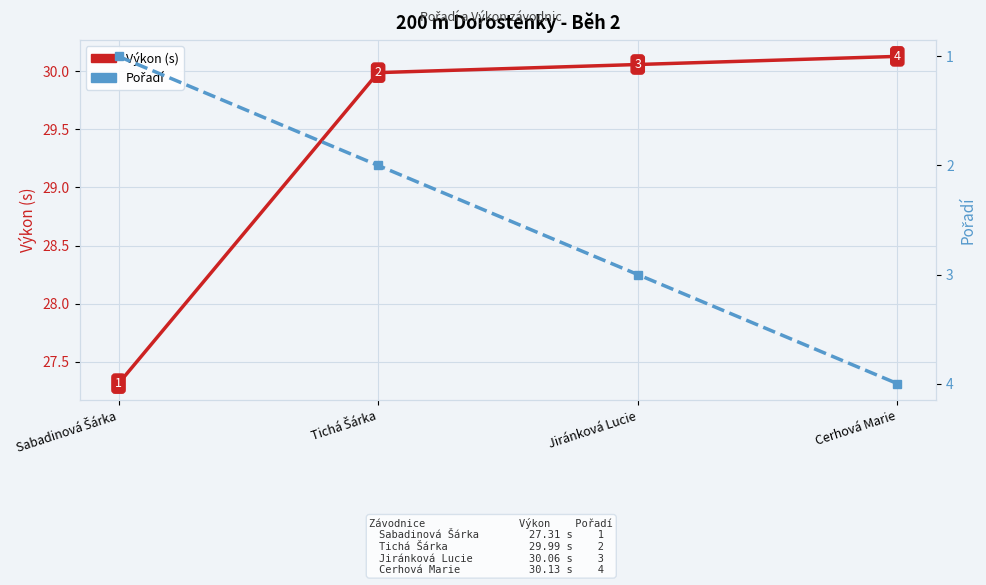

Where is Výkon (s) nearest to the value 28?

Sabadinová Šárka